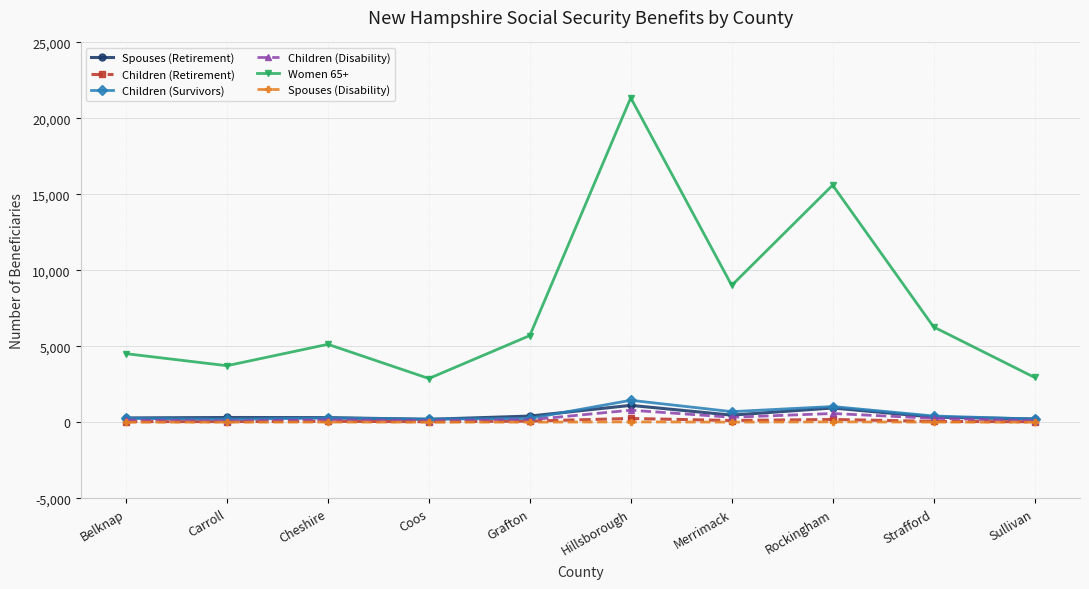

Is the value of Spouses (Disability) at Rockingham greater than the value of Spouses (Retirement) at Merrimack?

No